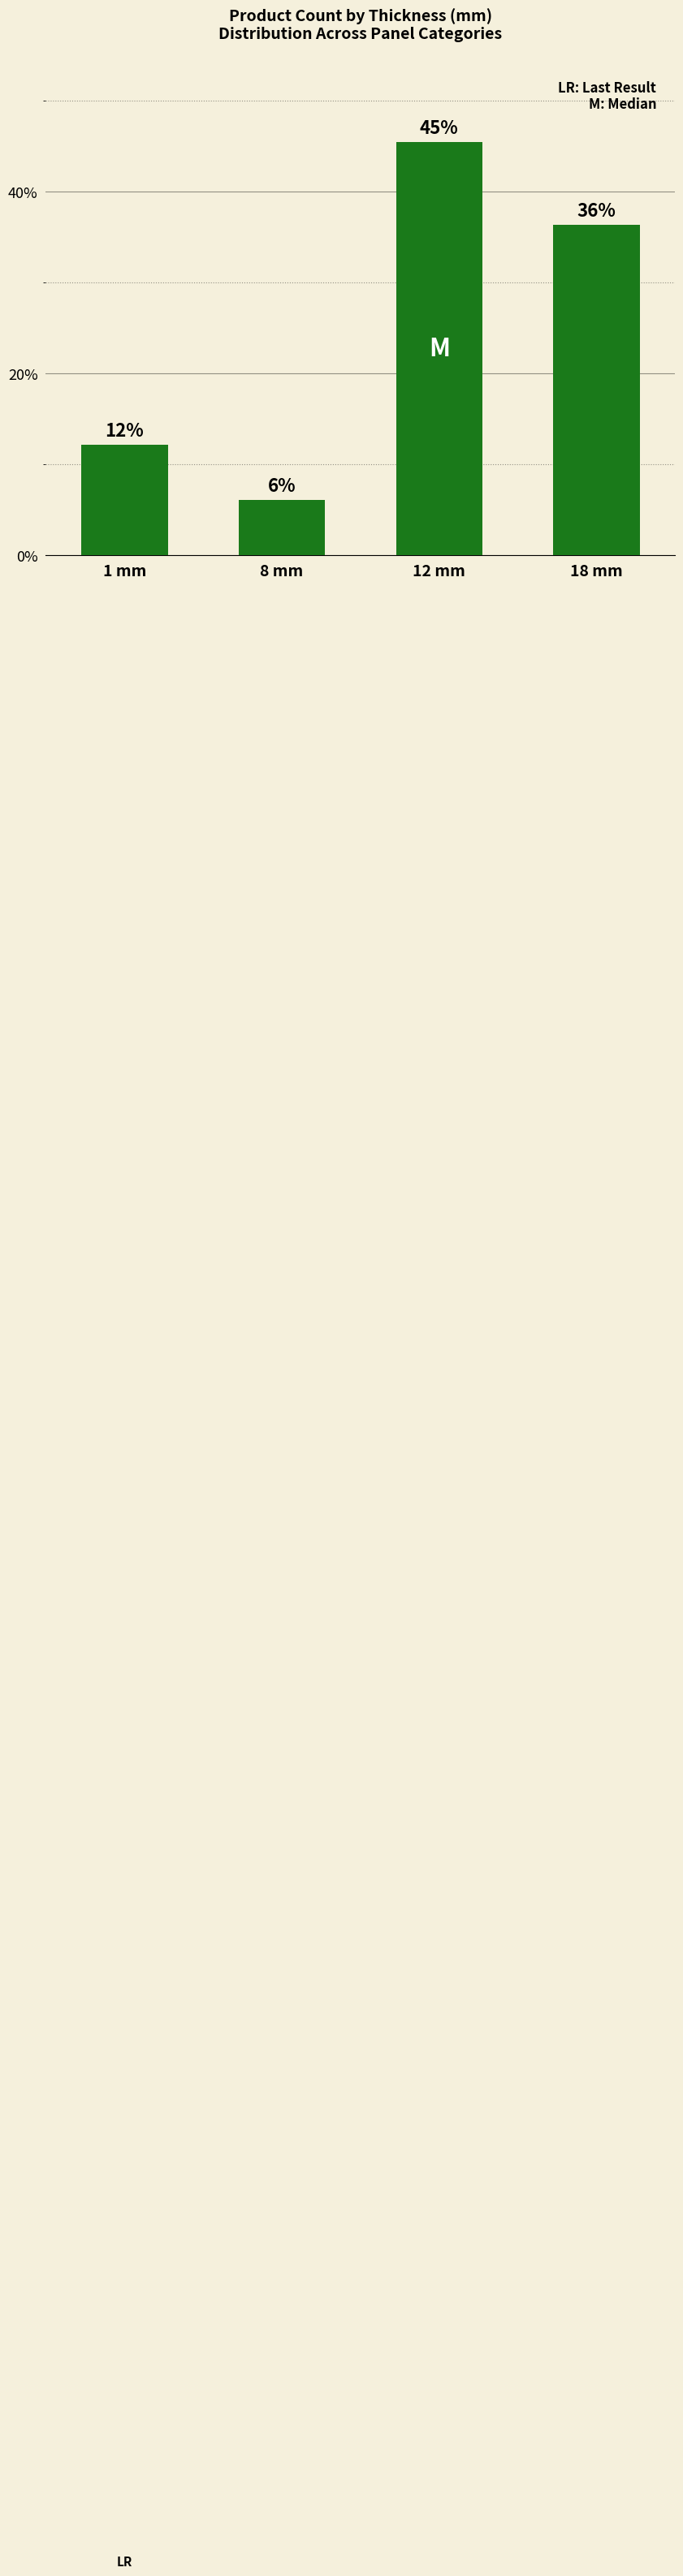

Reading left to right, extract all data points from this chart.

12.1	6.1	45.5	36.4